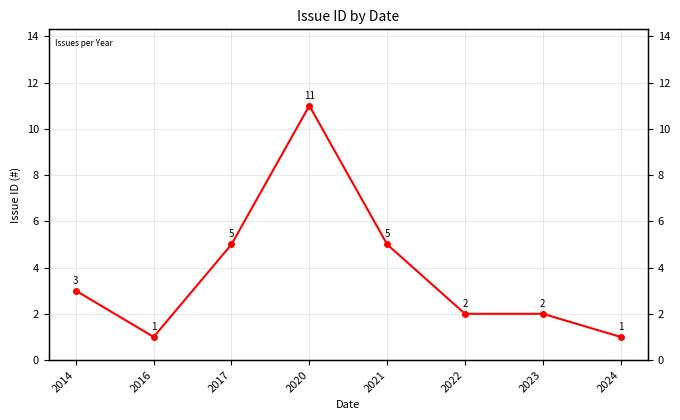

True or false: the data shows 2 at 2023.

True